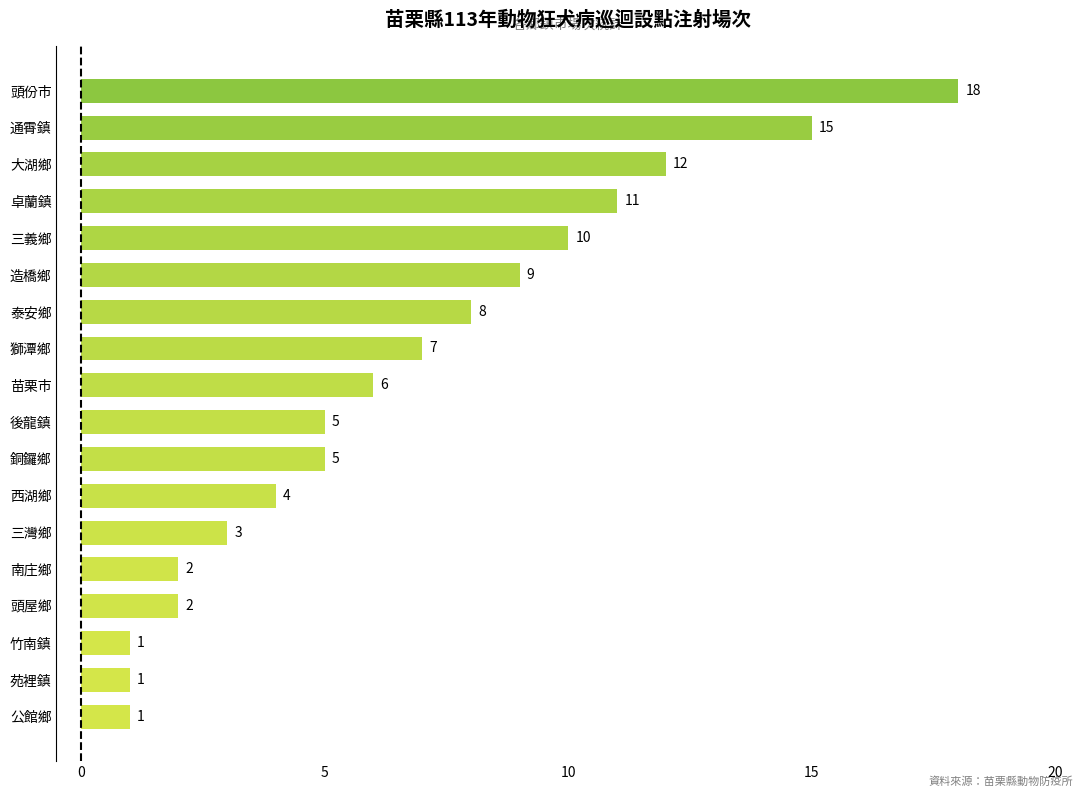

How many series are shown in this chart?

1